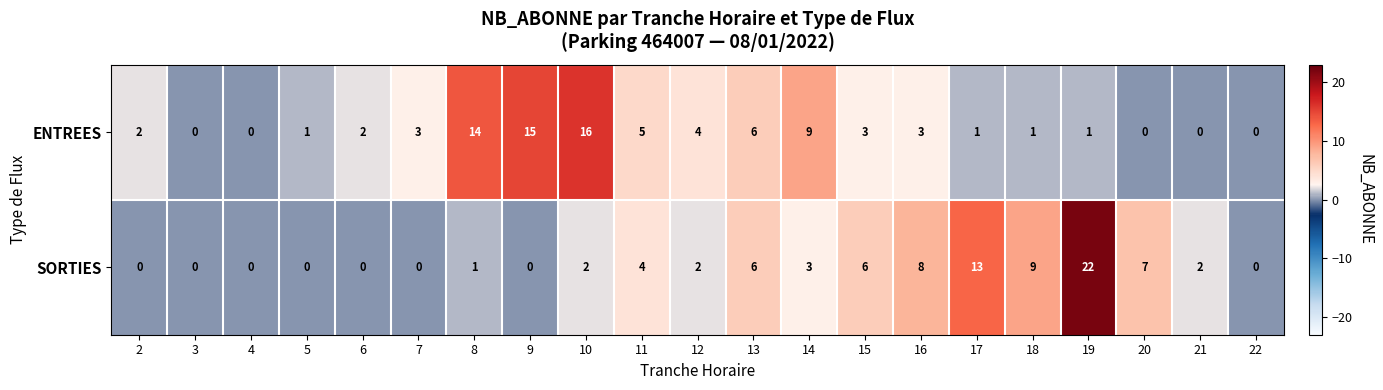

How many series are shown in this chart?

2